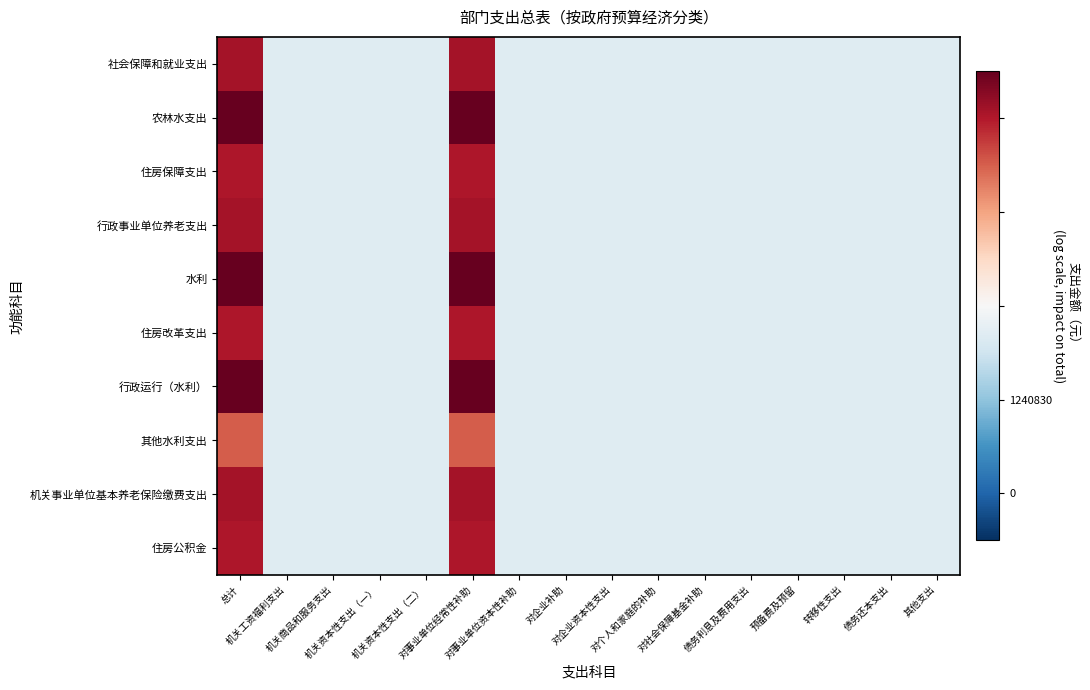

Which category has the highest value across all series?

总计